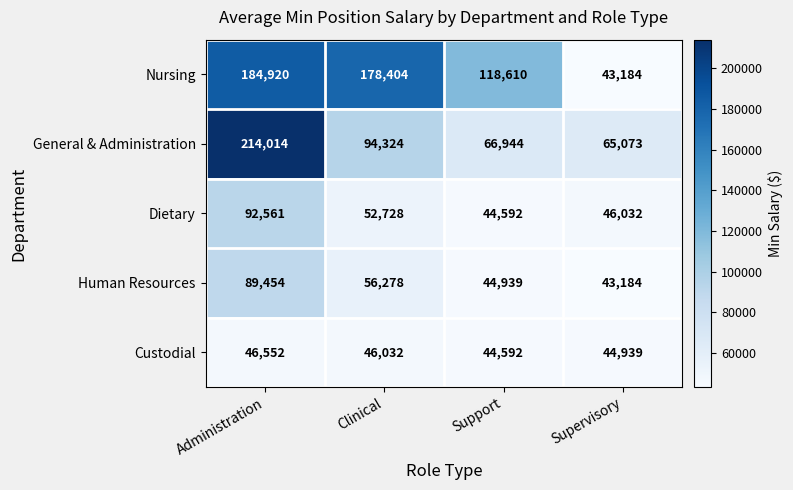

The Custodial series shows 78522 at Supervisory. True or false?

False